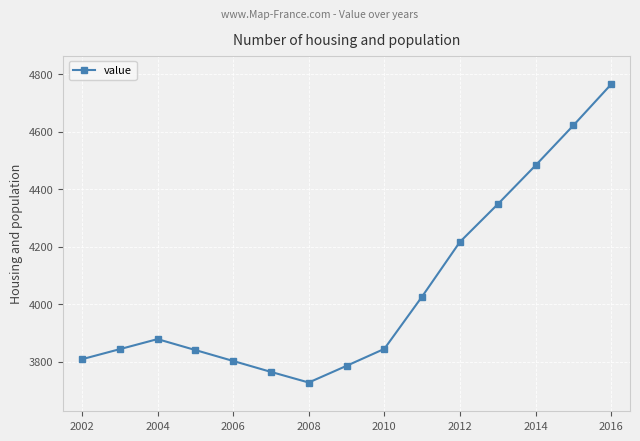

What is the sum of all values?

60762